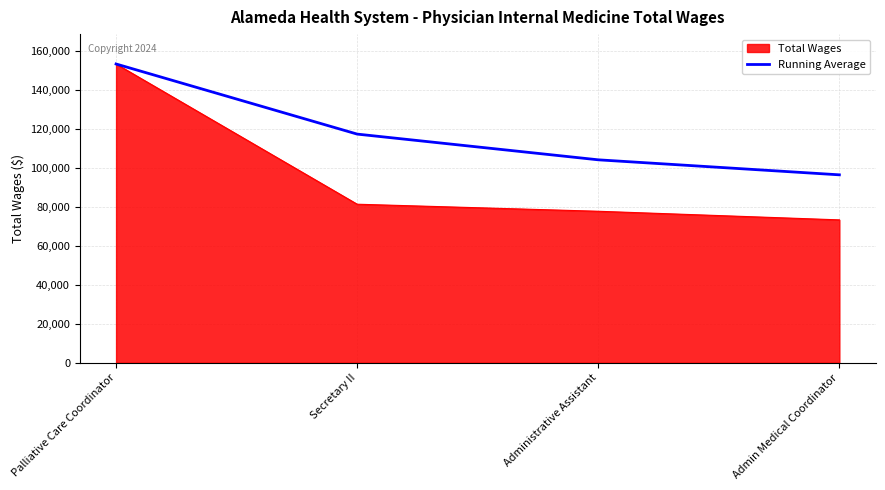

The value of Running Average at Administrative Assistant is 149180.1. True or false?

False